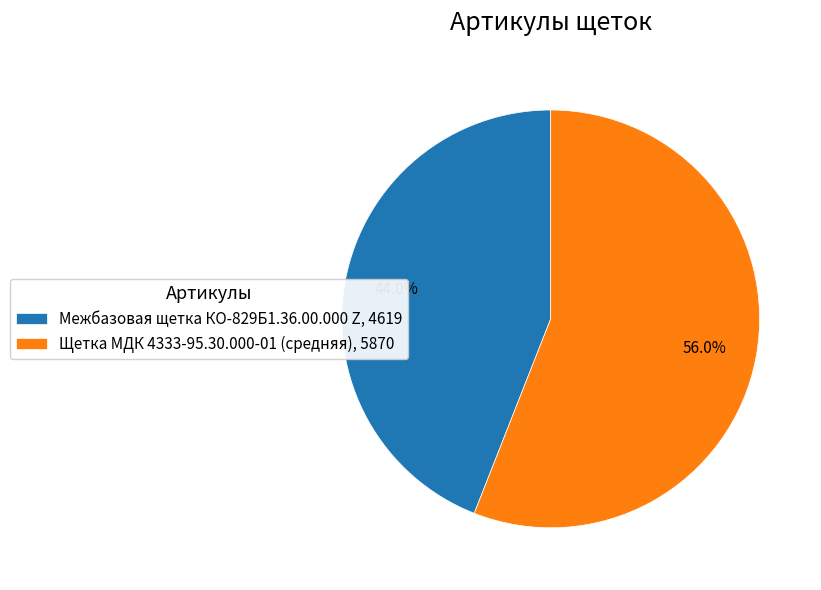

What is the ratio of the value at Межбазовая щетка КО-829Б1.36.00.000 Z to the value at Щетка МДК 4333-95.30.000-01 (средняя)?

0.8